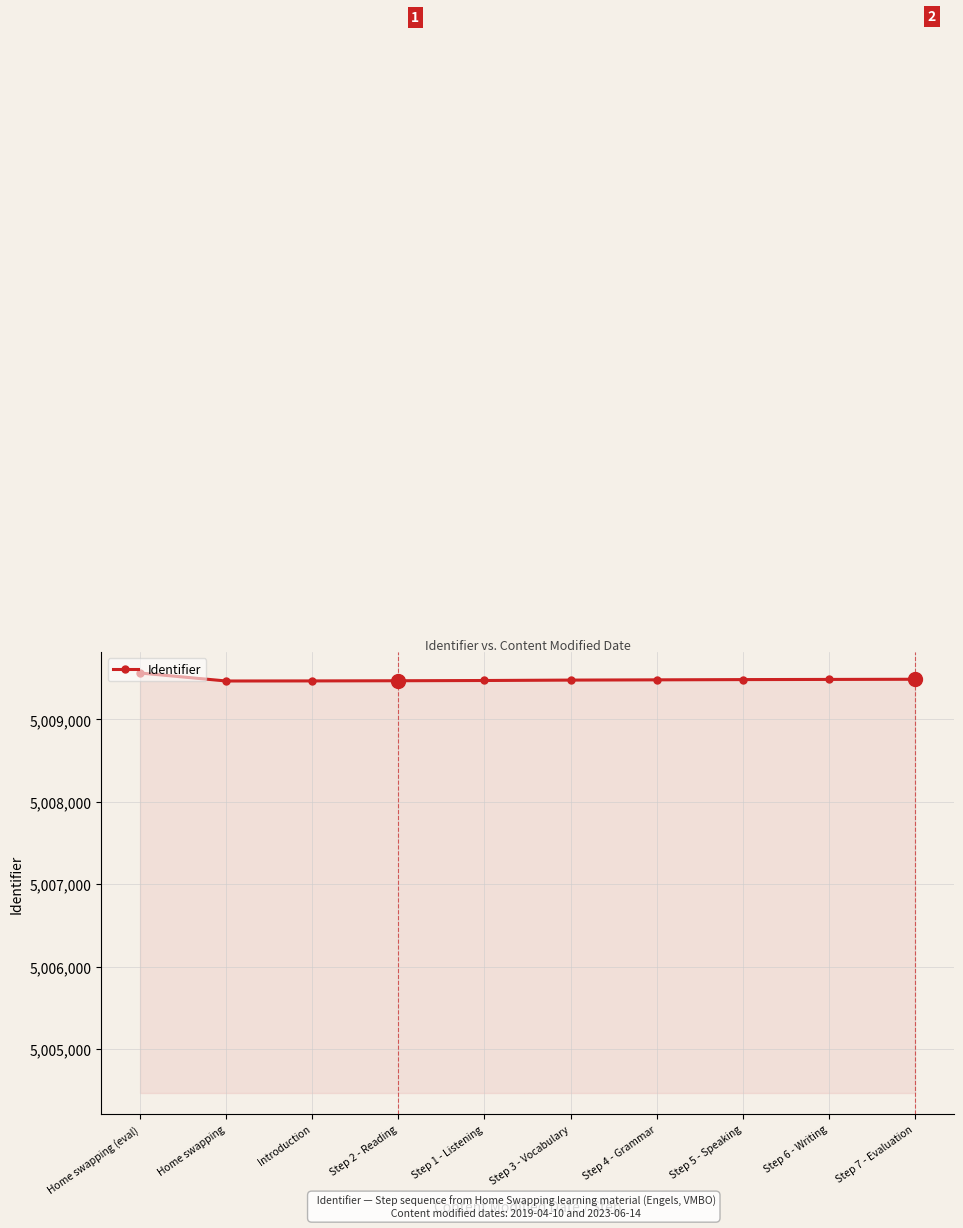

Is it true that the value at Step 3 - Vocabulary is 7694668?

False